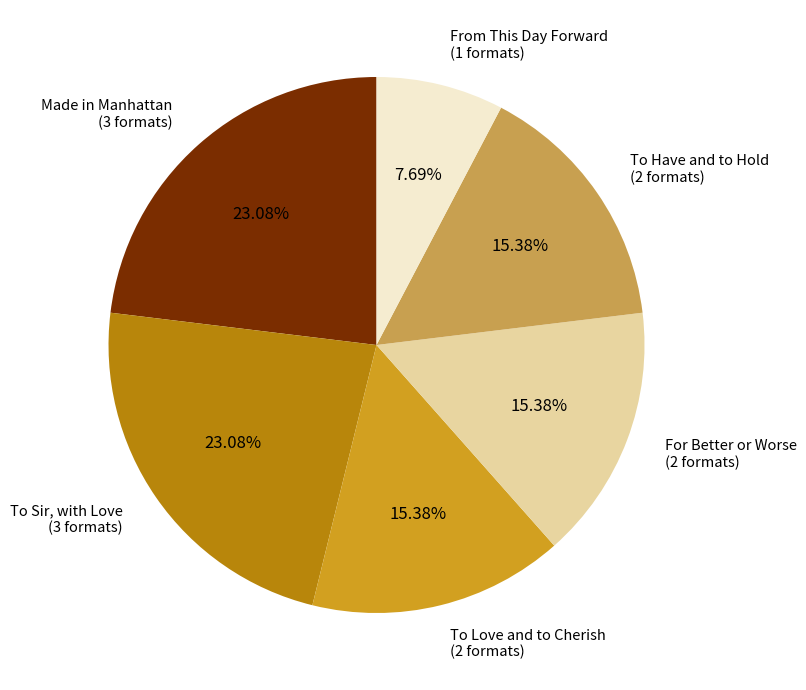

Is there any slice that represents more than half of the pie?

No